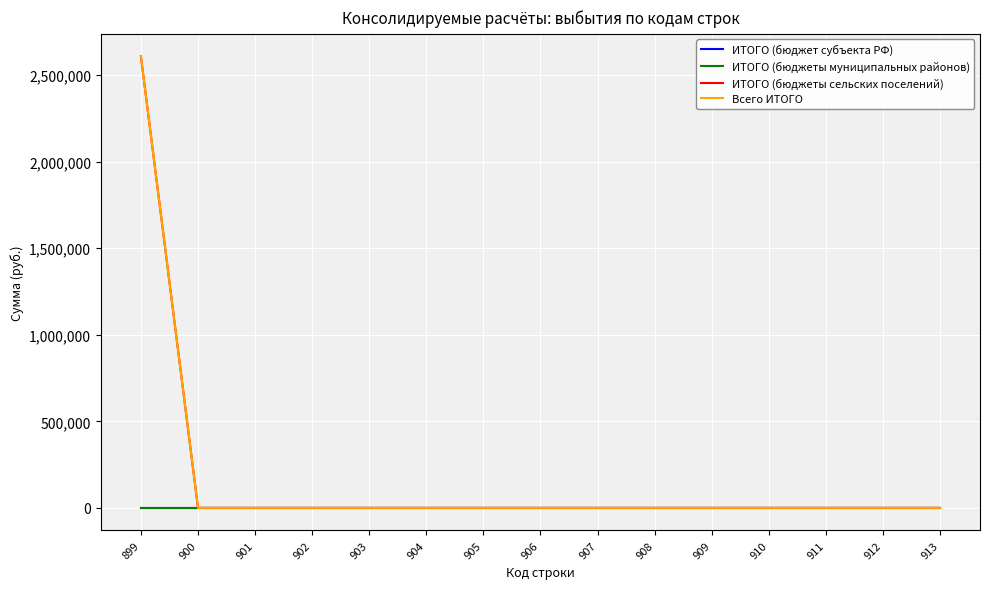

Is this an area chart (filled region under the line)?

No